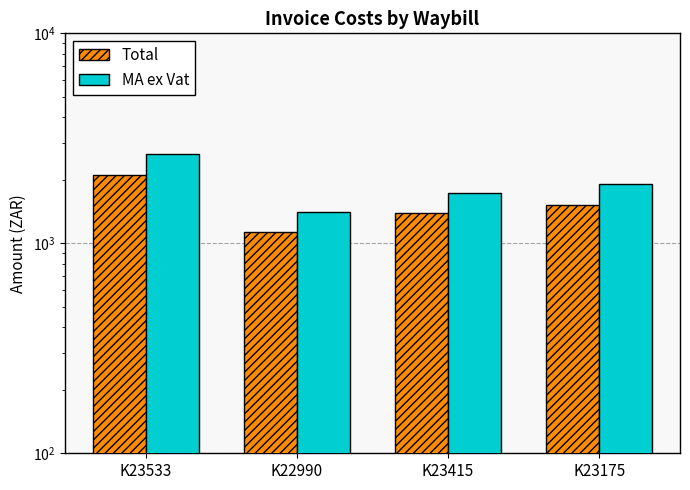

Is the value of Total at K23533 greater than the value of MA ex Vat at K23415?

Yes